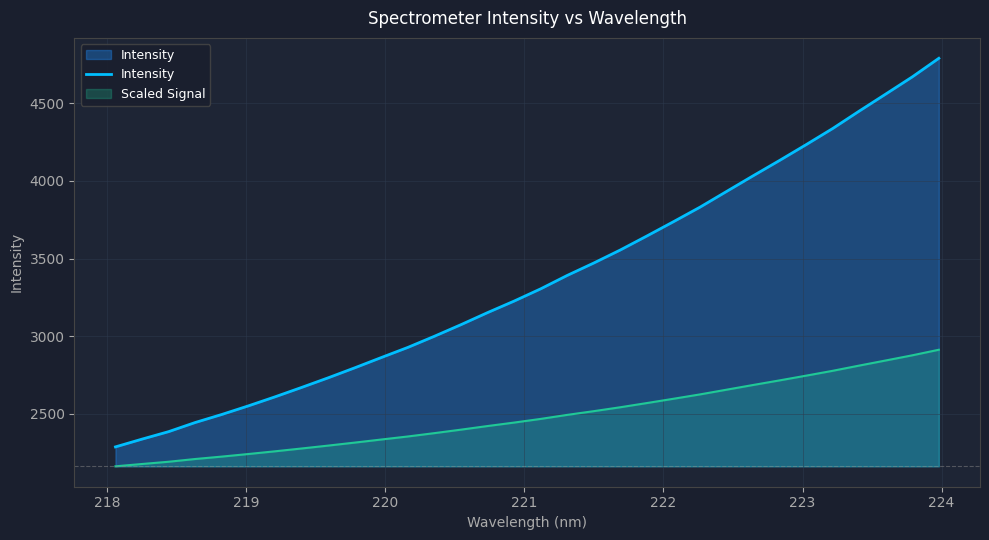

What is the difference between the maximum and minimum values in the Scaled Signal series?

749.9